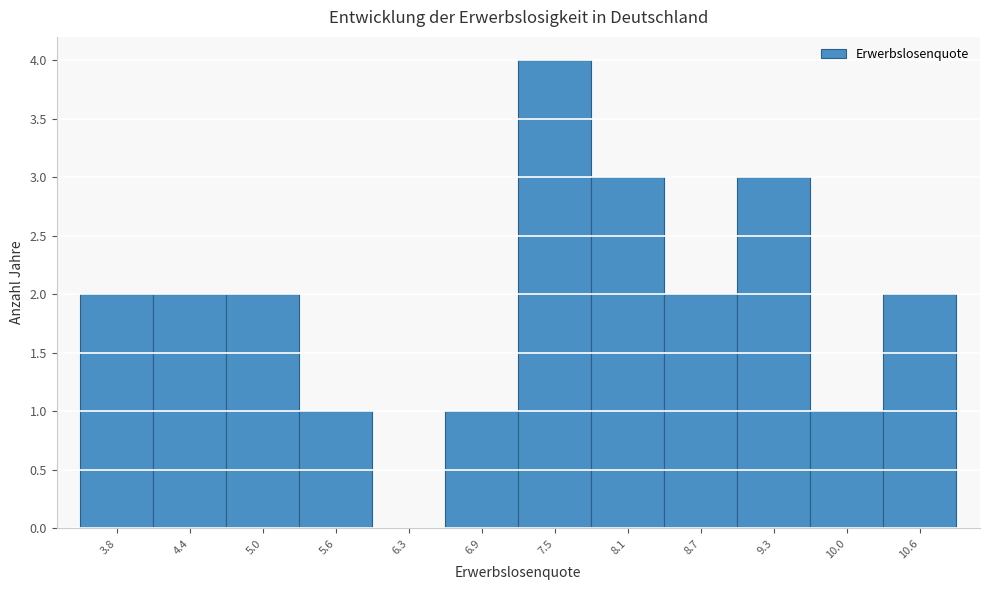

Reading right to left, extract all data points from this chart.

10.6=2	10.0=1	9.3=3	8.7=2	8.1=3	7.5=4	6.9=1	6.3=0	5.6=1	5.0=2	4.4=2	3.8=2